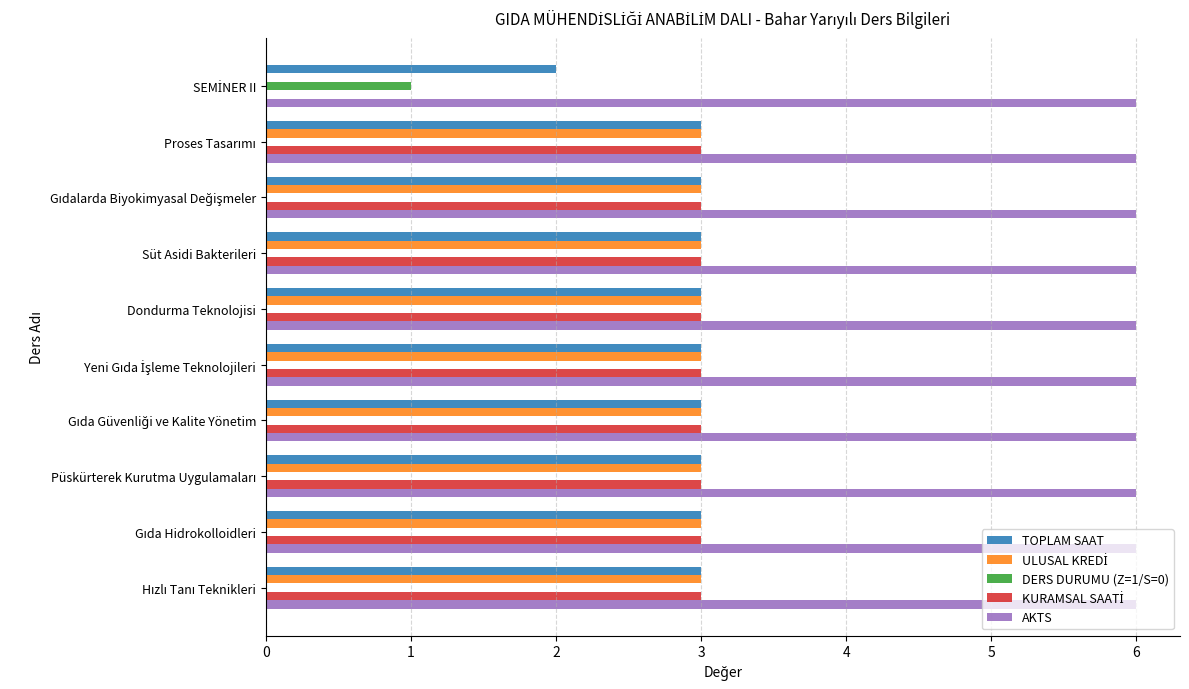

Is it true that TOPLAM SAAT equals 2 at Dondurma Teknolojisi?

False